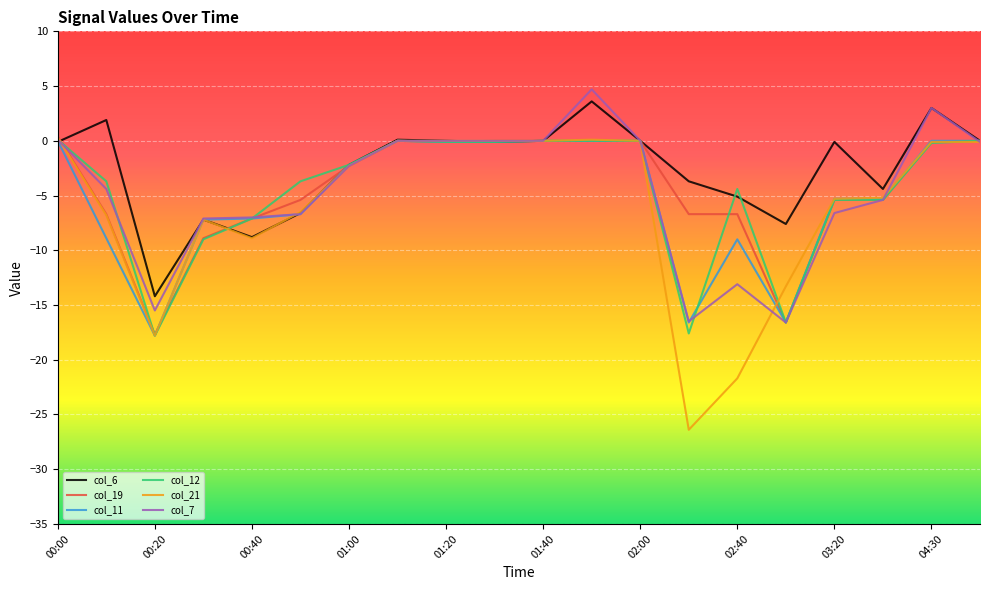

Which series has the widest spread of values?

col_21